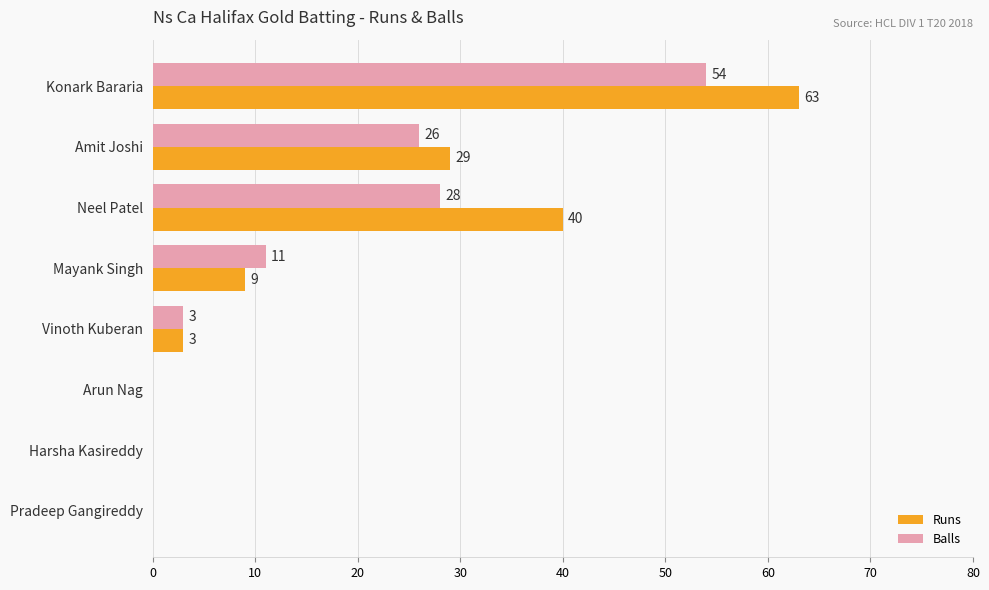

What is the highest value of the Balls series?

54